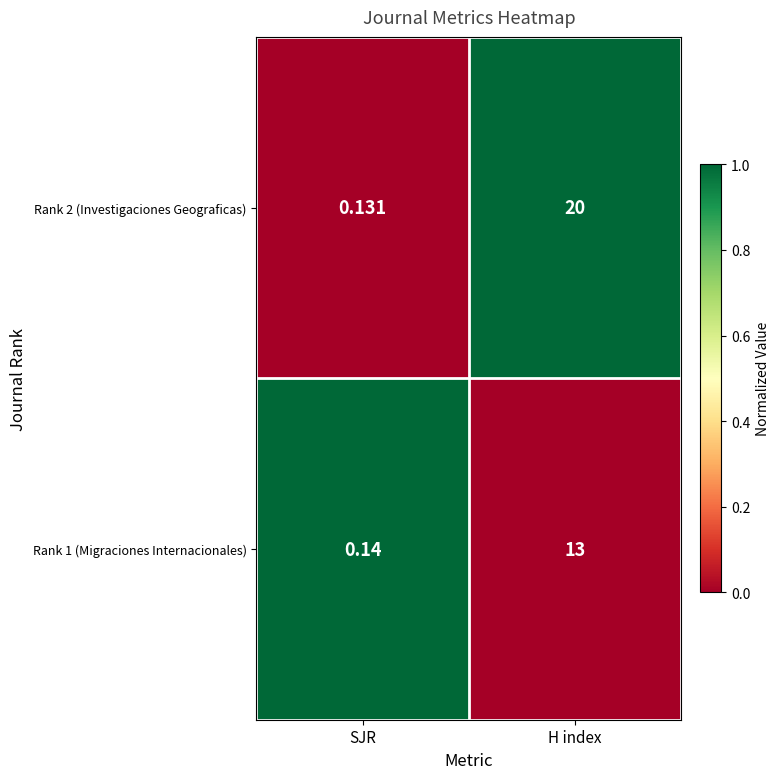

List the labels in order of Rank 2 (Investigaciones Geograficas) value, smallest first.

SJR, H index